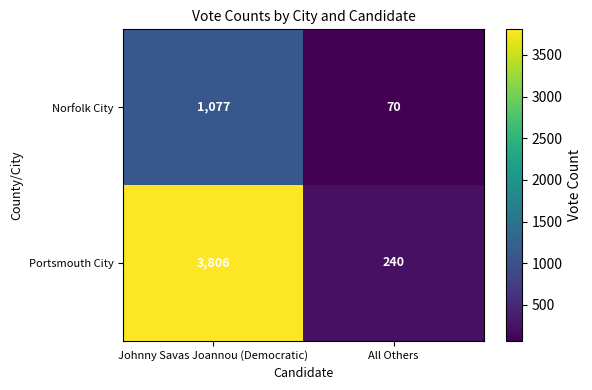

What is the approximate value of Norfolk City at Johnny Savas Joannou (Democratic), to the nearest 50?

1100